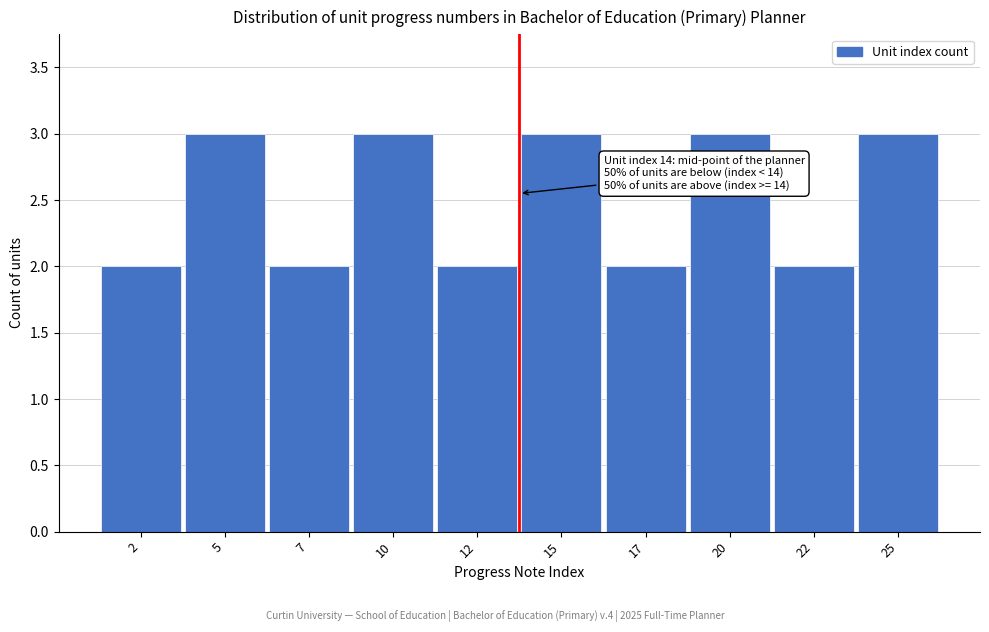

Reading right to left, what are all the values shown in this chart?

3	2	3	2	3	2	3	2	3	2